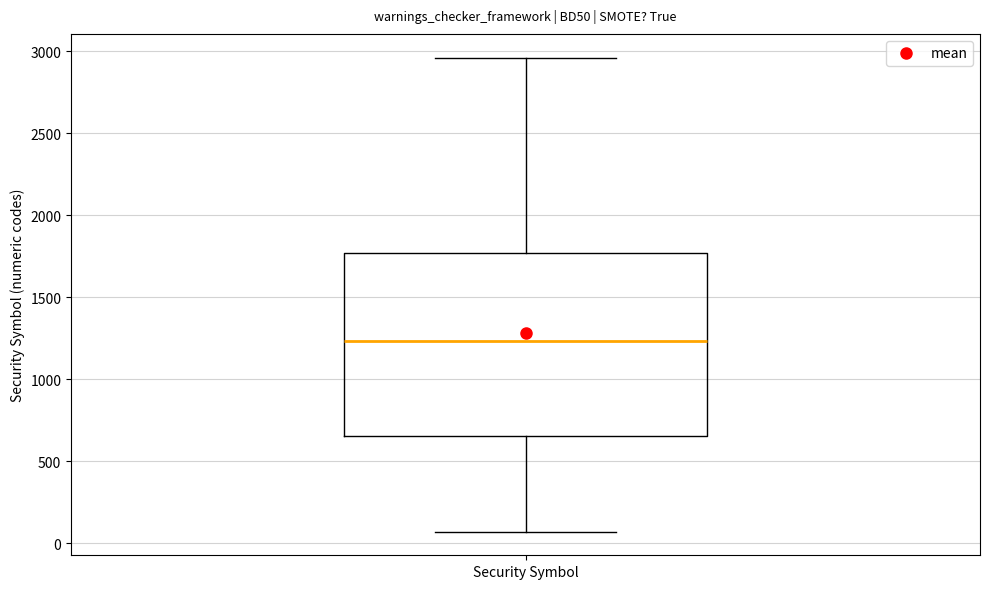

Transcribe this box plot: give where the median line is, the range the box spans, and where the two whiskers end, as read against the y-axis. The values are not printed on the chart, so give them approximately, as read against the axis.

median 1250, box 650 to 1750, whiskers 50 to 2950